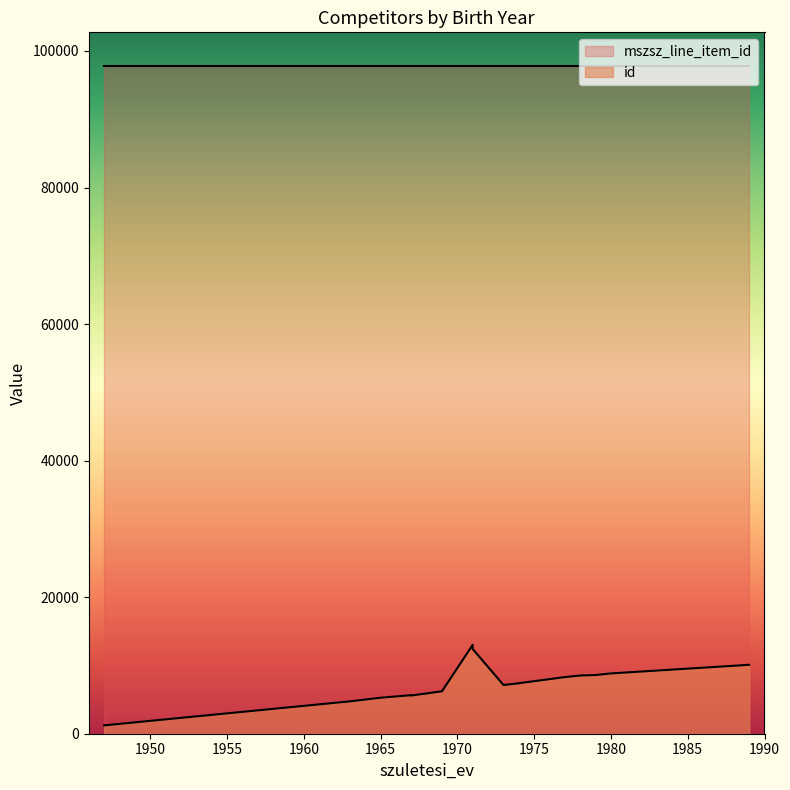

At 1974, list the series in order from largest to smallest.

mszsz_line_item_id, id